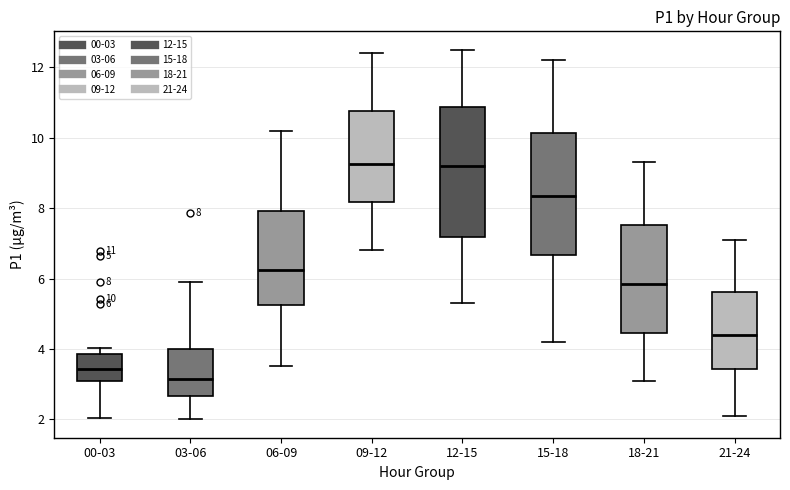

Which box has the lowest median line?

03-06